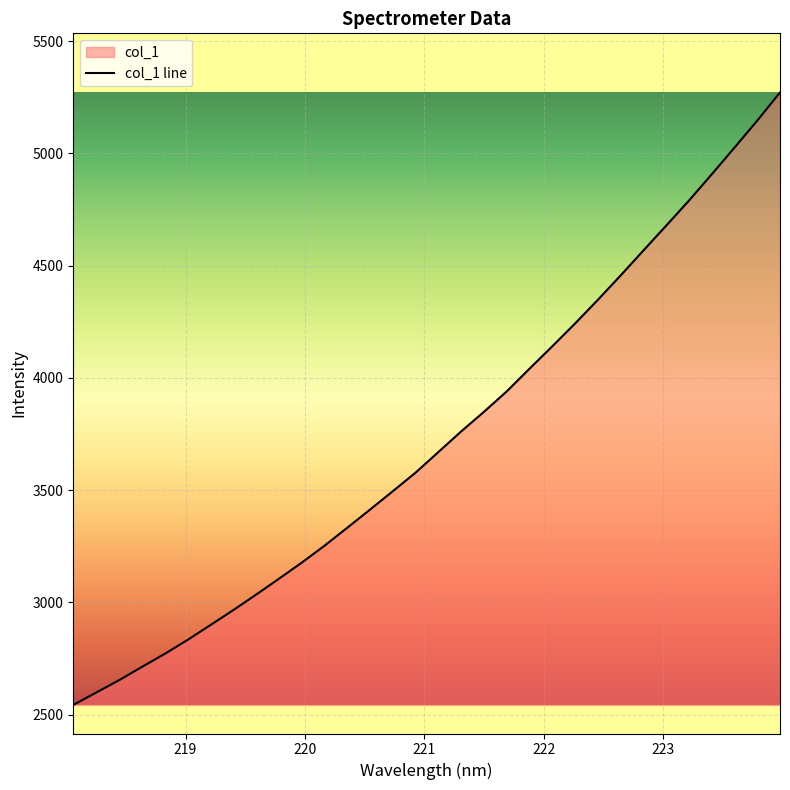

What is the sum of the values at 221.8812 and 219.7801?

7145.9